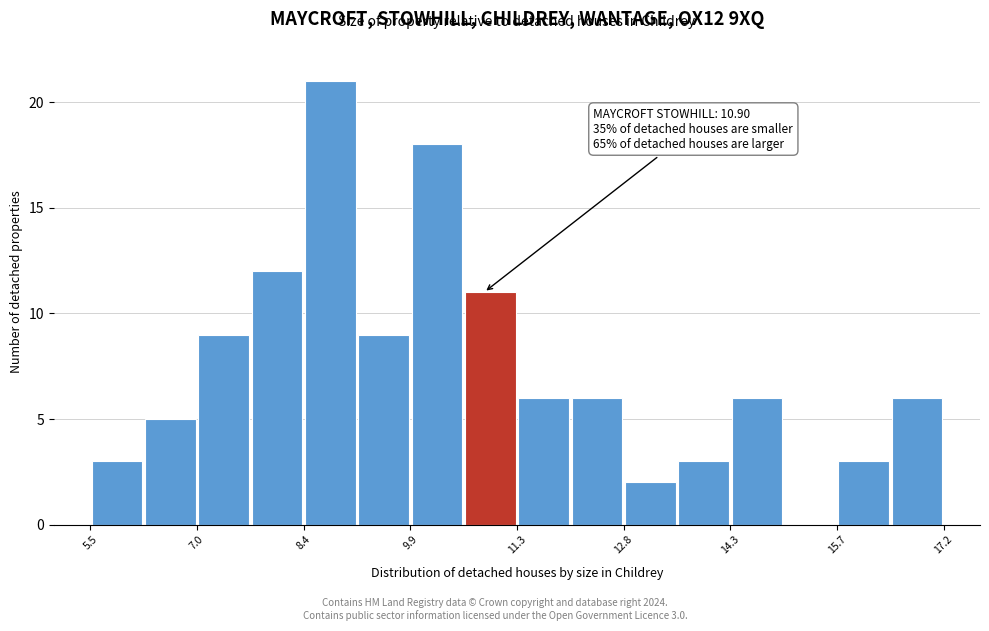

Around what value on the x-axis is the tallest bar? Give the approximate position of its centre, as read against the axis.

8.8